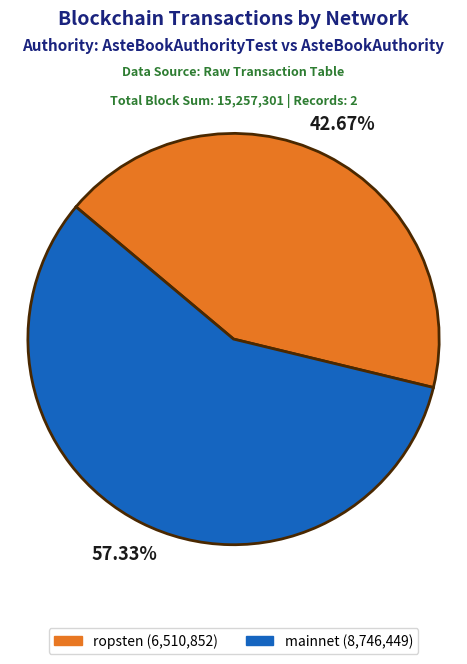

Is there any slice that represents more than half of the pie?

Yes